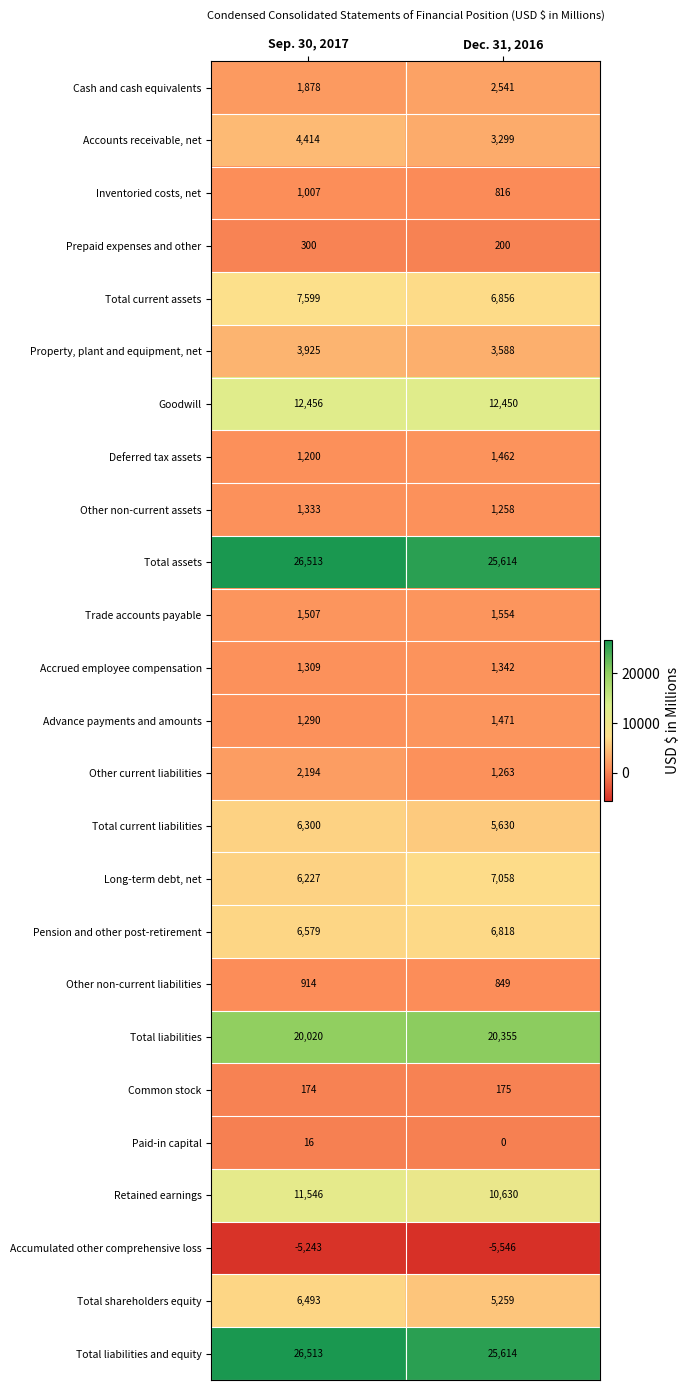

Count the number of categories in the chart.

2